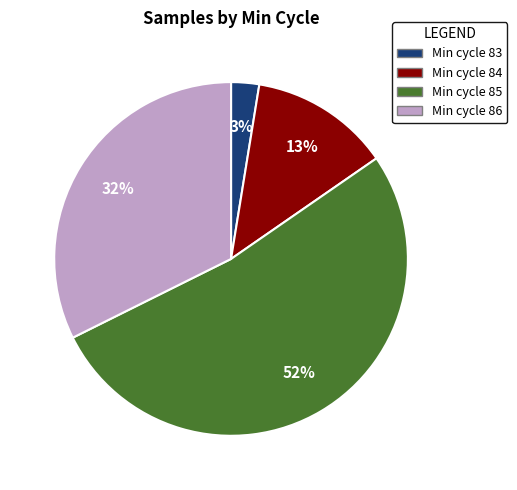

To the nearest percent, what is the average slice percentage?

25%